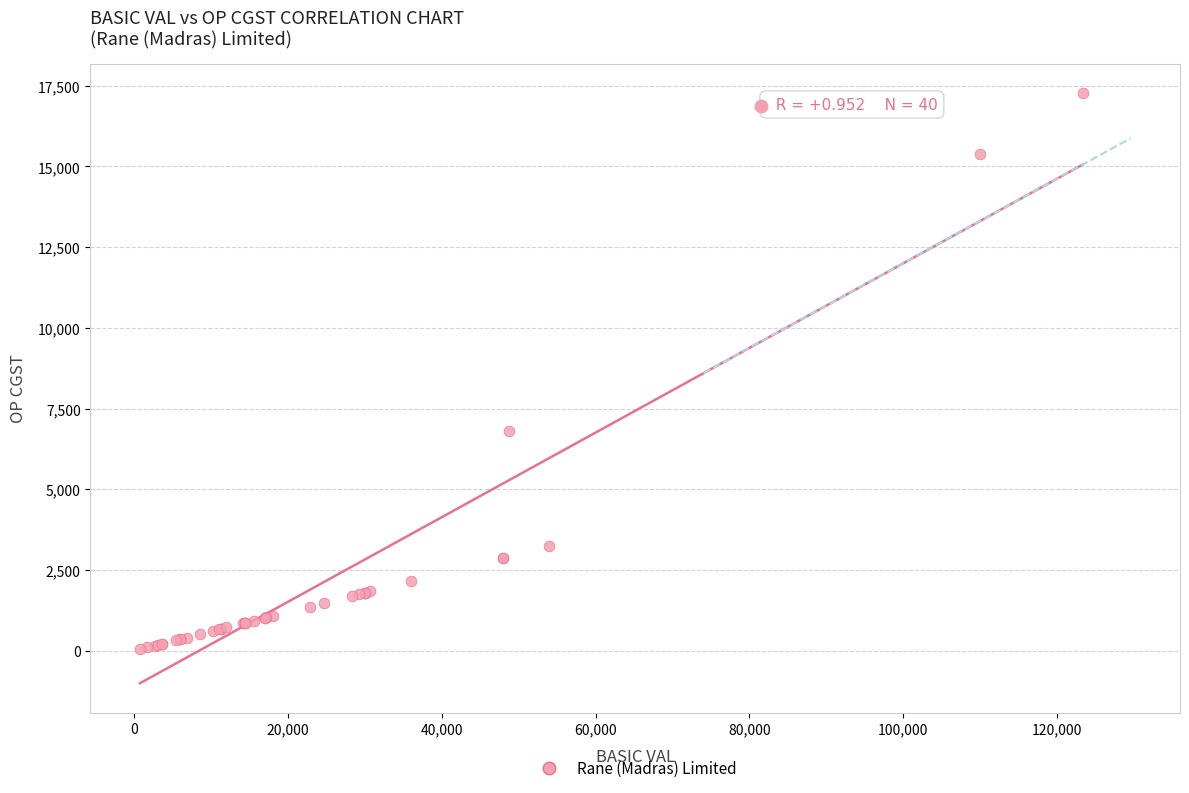

What Y value in the scatter plot is closest to 8659?

6820.9